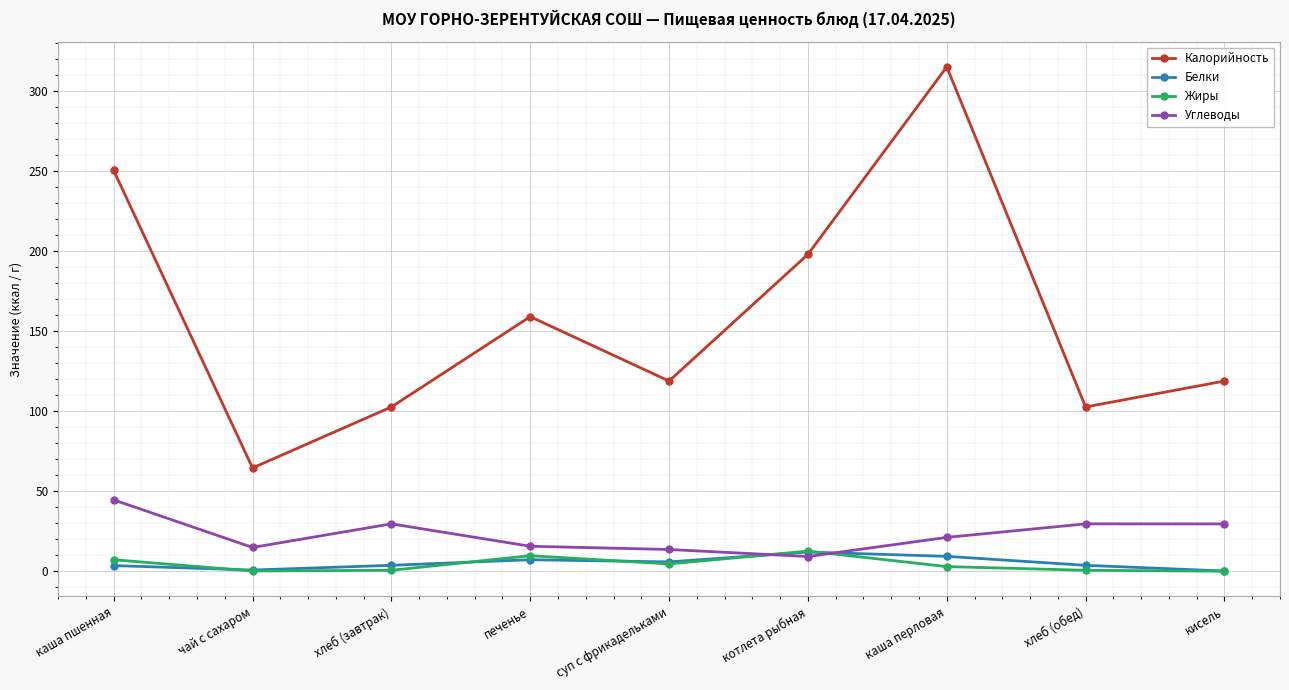

What is the difference between the maximum and minimum values in the Углеводы series?

35.4